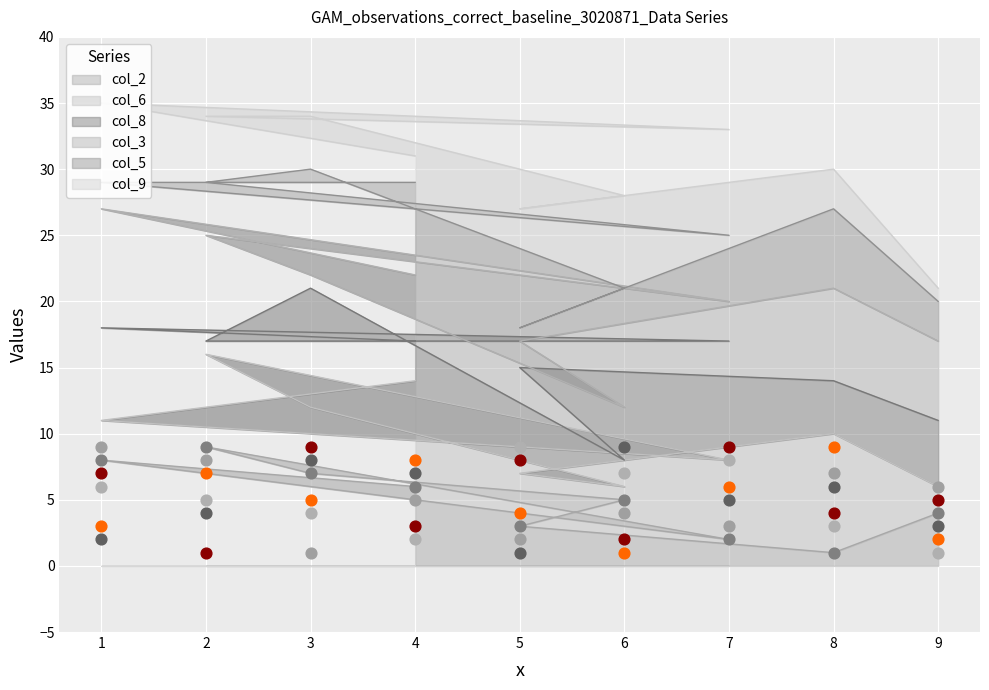

What are all the series names shown in the legend?

col_2, col_6, col_8, col_3, col_5, col_9